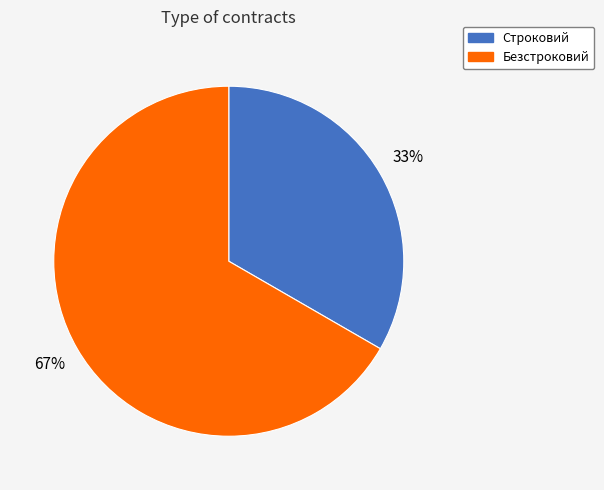

To the nearest percent, what portion does Строковий represent?

33%